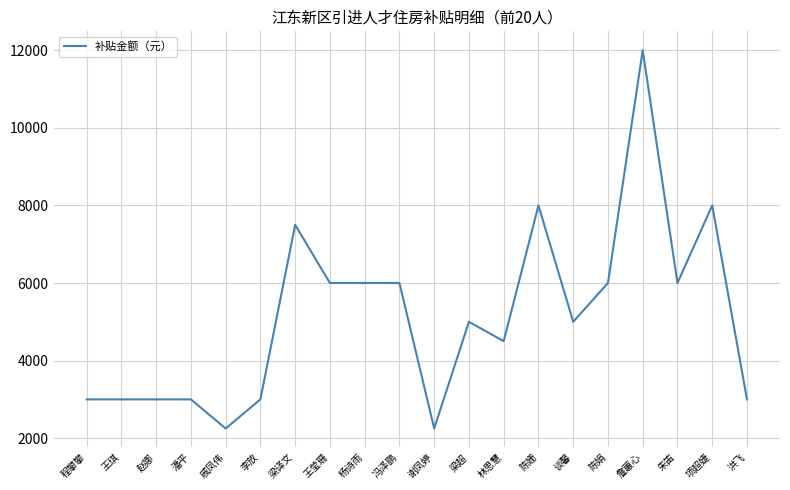

What is the ratio of the value at 赵娜 to the value at 王莹珊?

0.5